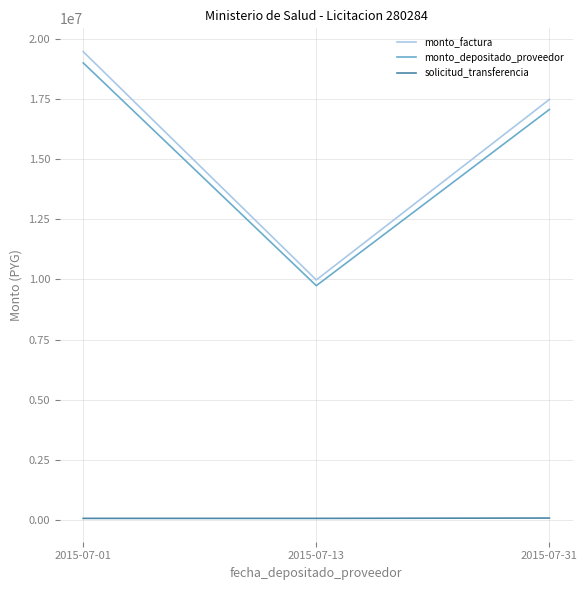

What is the difference between the highest and lowest values at 2015-07-01?

19423593